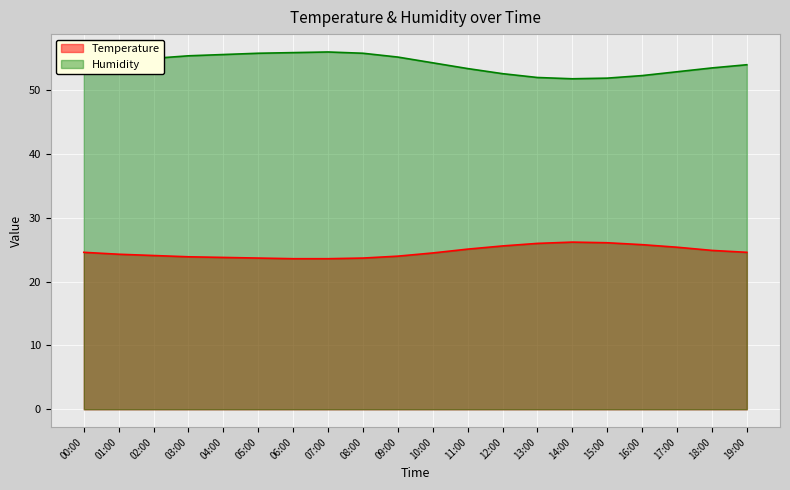

Is it true that Temperature equals 23.8 at 04:00?

True